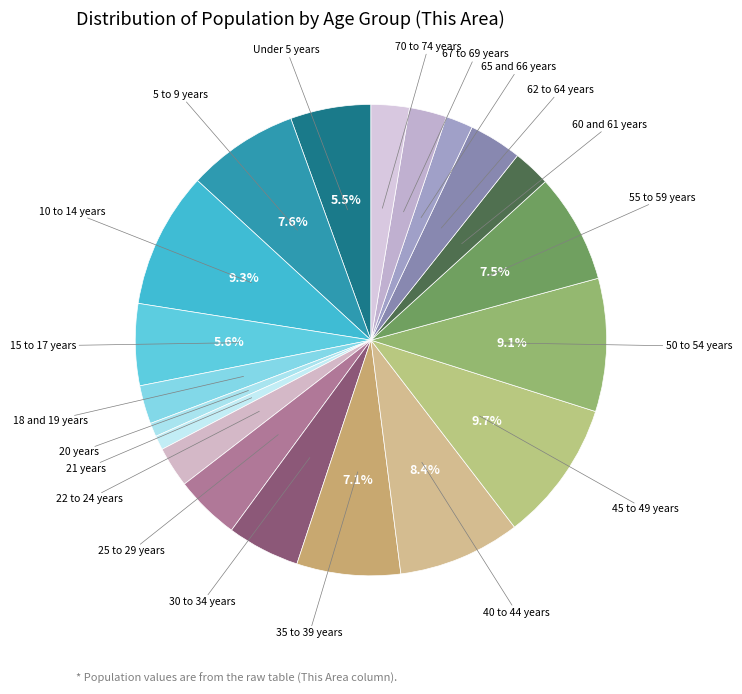

How many segments does this pie chart have?

20